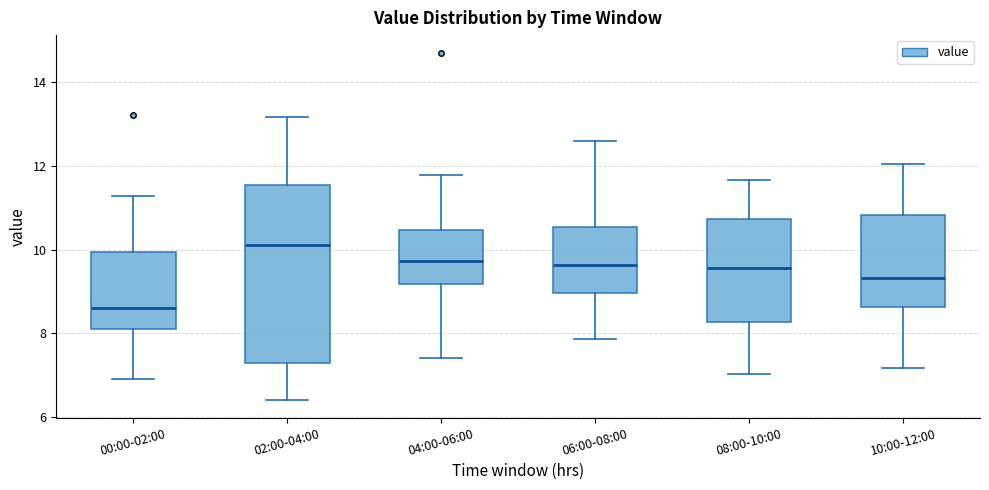

Which box has the lowest median line?

00:00-02:00